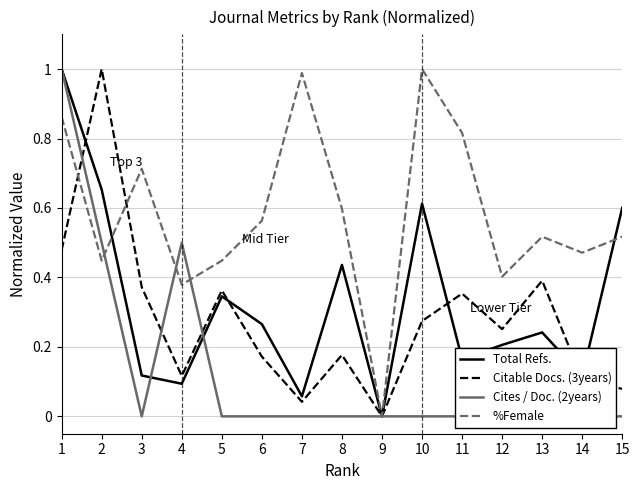

True or false: Cites / Doc. (2years) has more than 0 points higher than both neighbors.

True